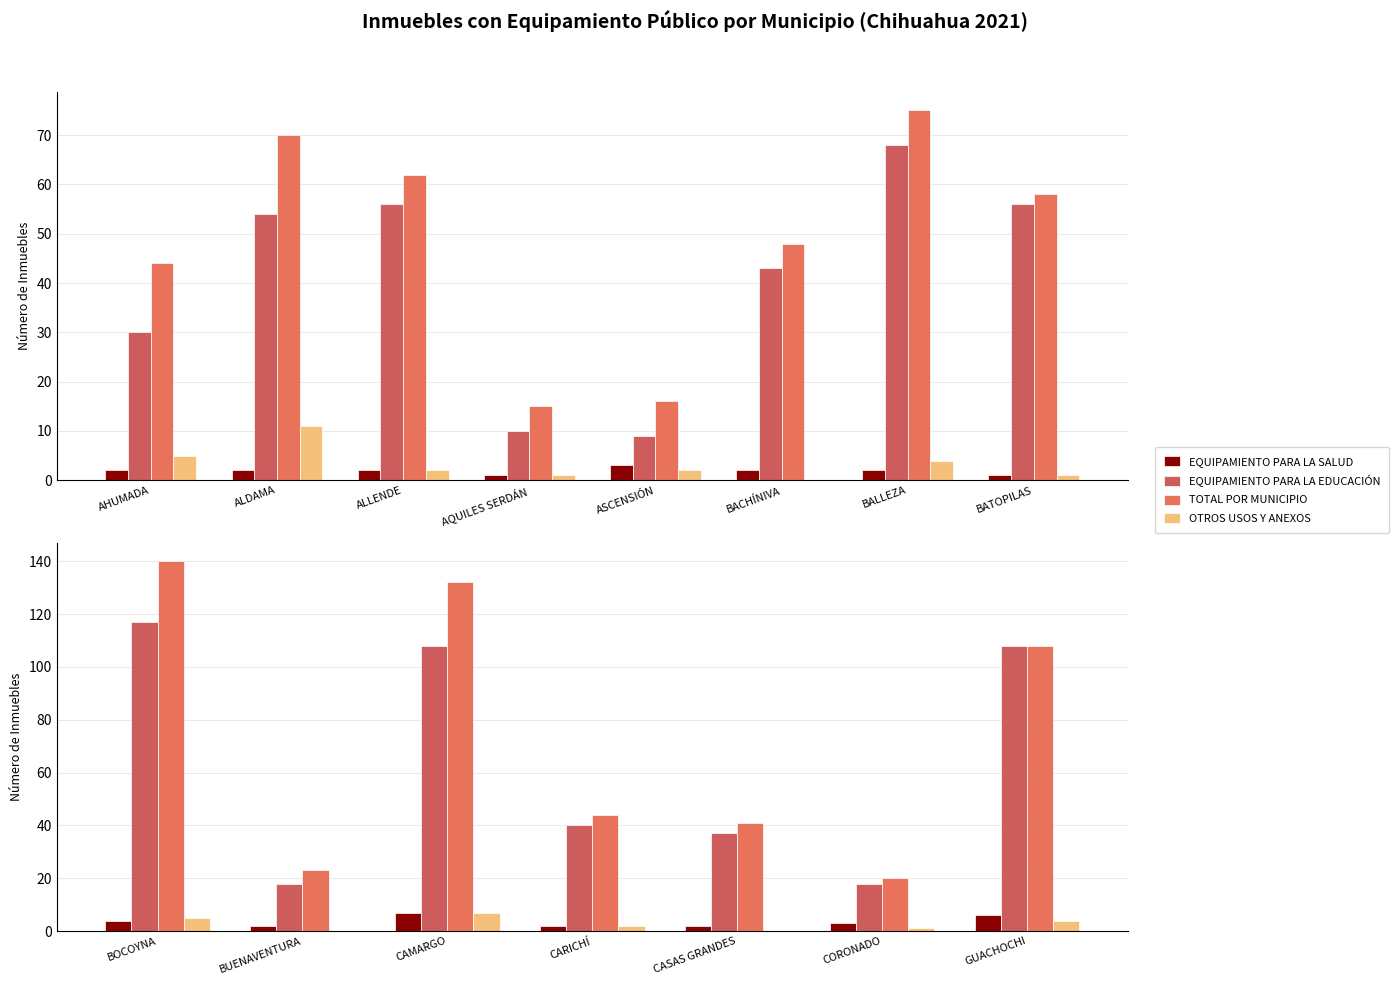

The value of EQUIPAMIENTO PARA LA EDUCACIÓN at BOCOYNA is 179. True or false?

False